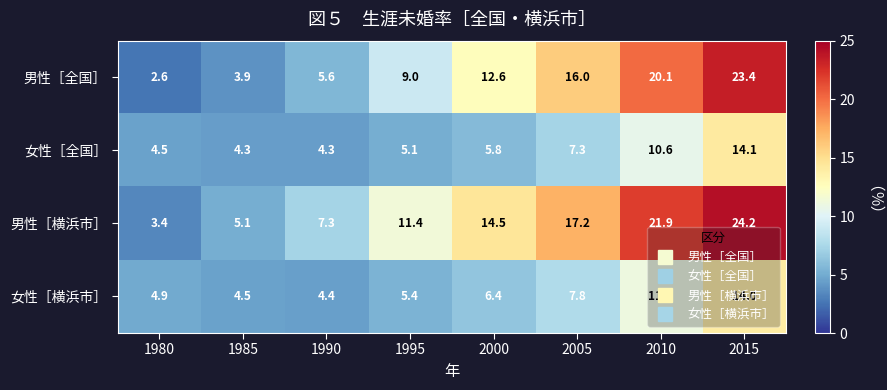

What is the difference between the 女性［全国］ values at 2015 and 1980?

9.6